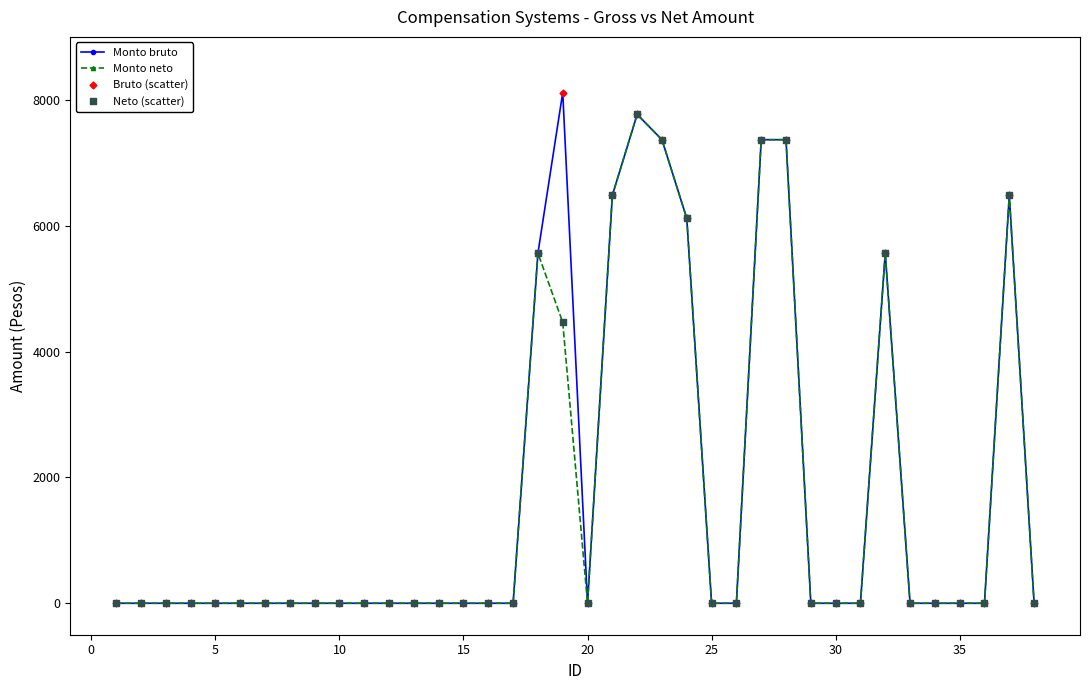

Which series has the widest spread of values?

Monto bruto